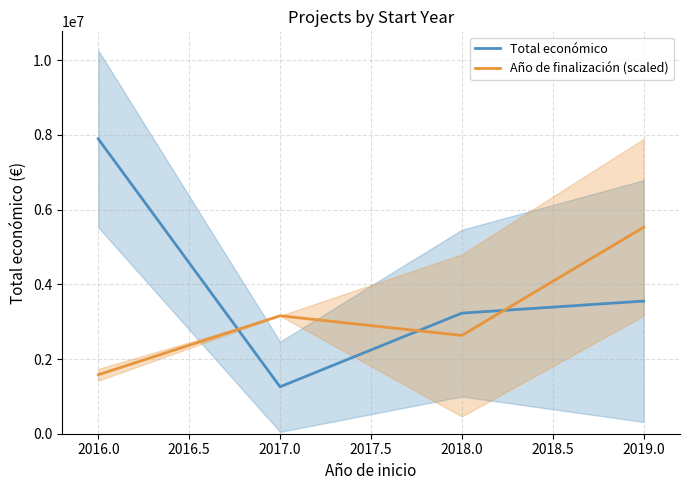

True or false: Total económico has more than 1 interior local peaks.

False